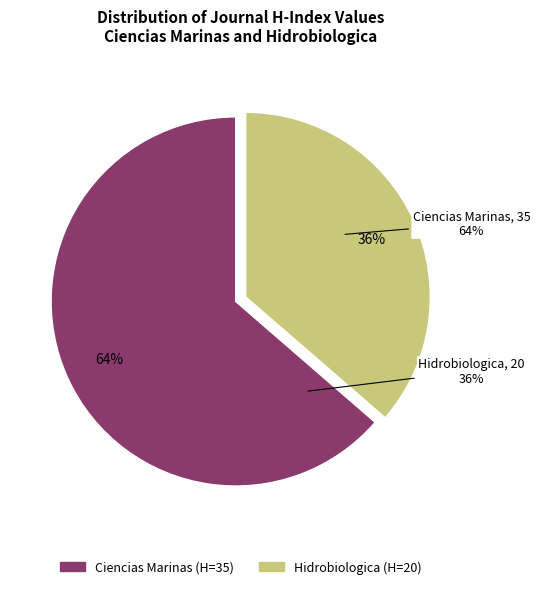

How many slices are in this pie chart?

2